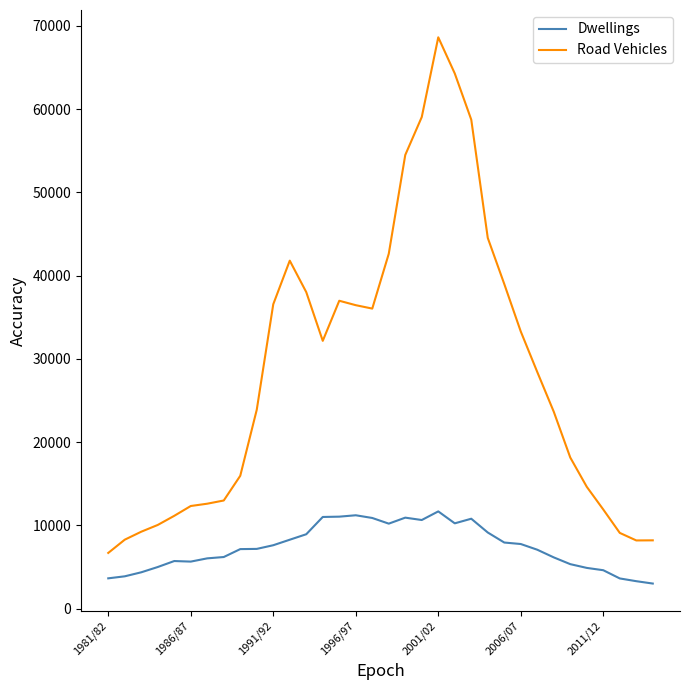

Which series has the largest total across all categories?

Road Vehicles